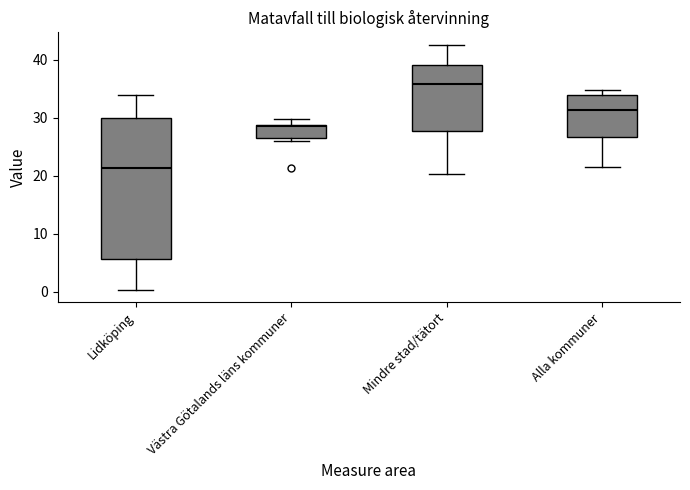

Where does the lower whisker of the box for Alla kommuner end on the y-axis? The values are not printed on the chart, so give them approximately, as read against the axis.

21